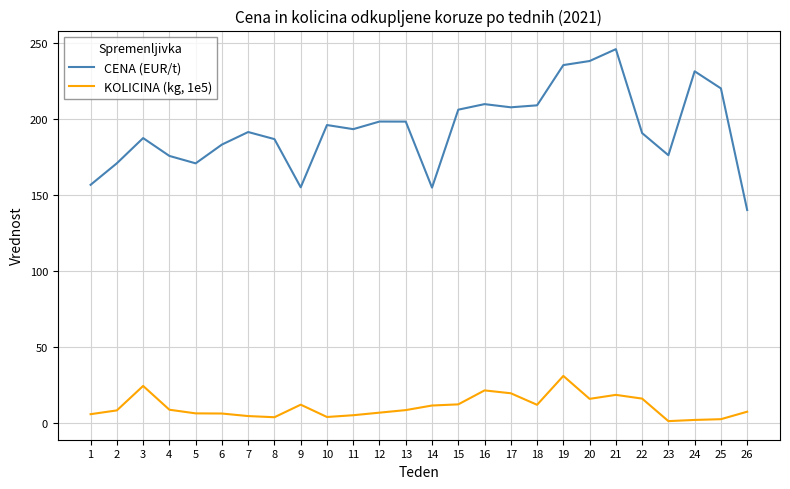

What is the difference between the CENA (EUR/t) values at 5 and 14?

16.0